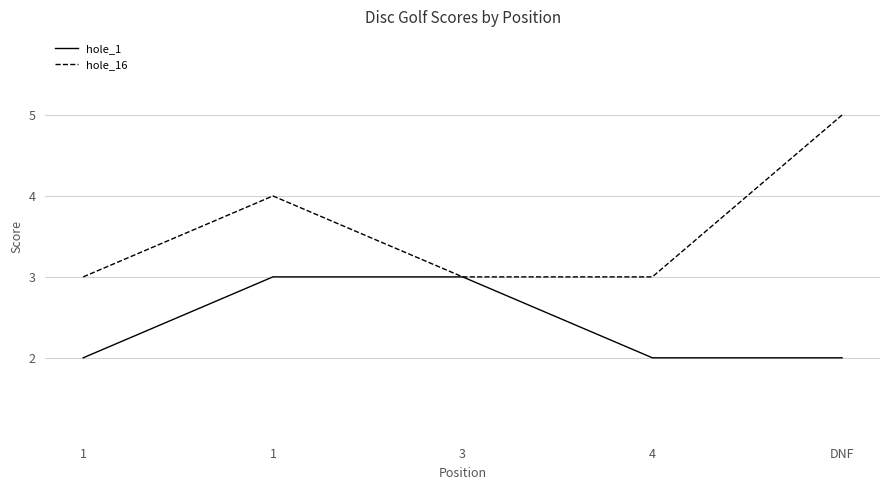

Rank the series at 4 from highest to lowest value.

hole_16, hole_1